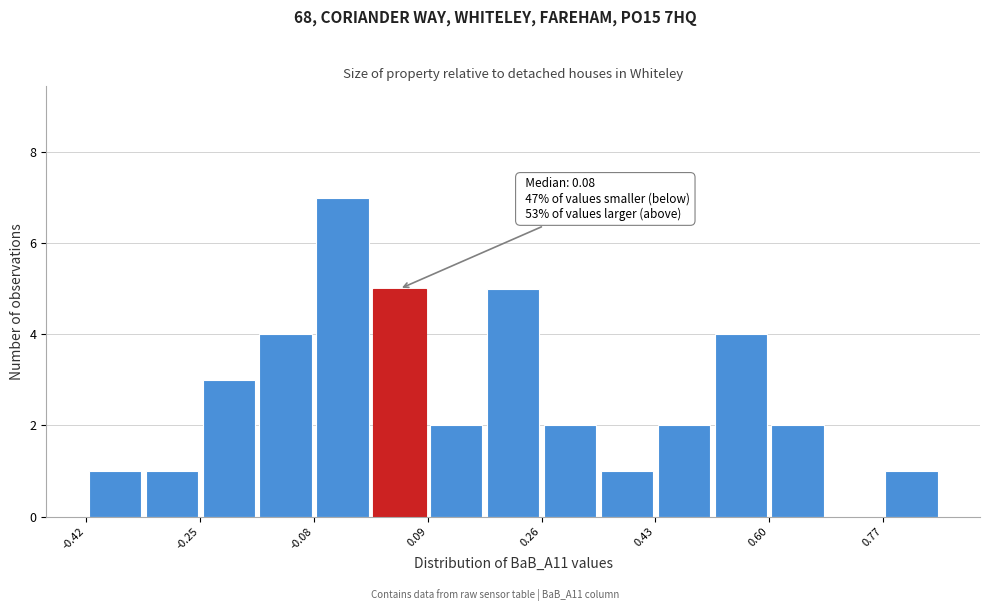

Over which range of the x-axis is the bar tallest?

-0.08 to 0.00